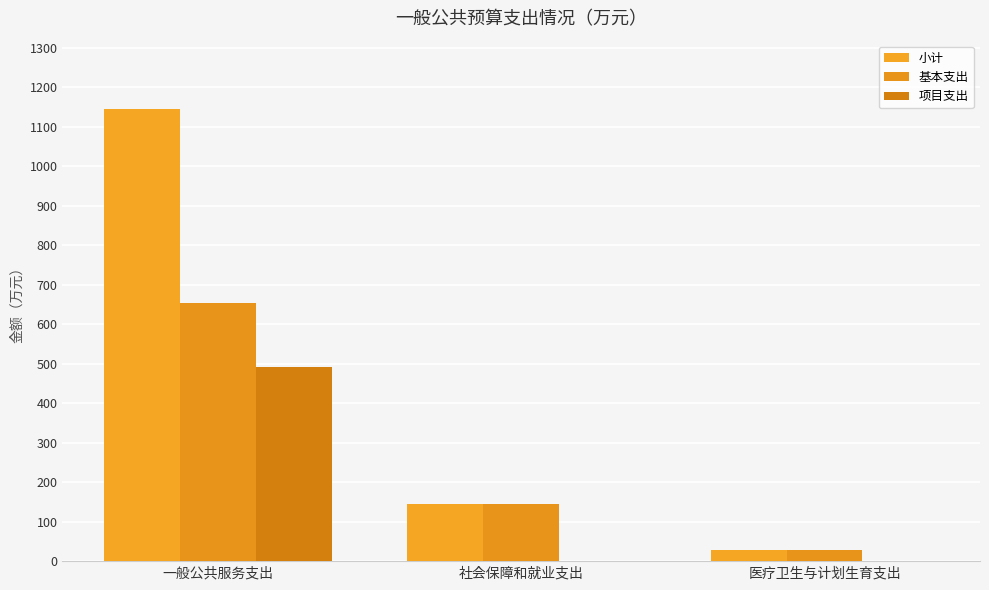

What is the difference between the 小计 values at 社会保障和就业支出 and 一般公共服务支出?

1002.5